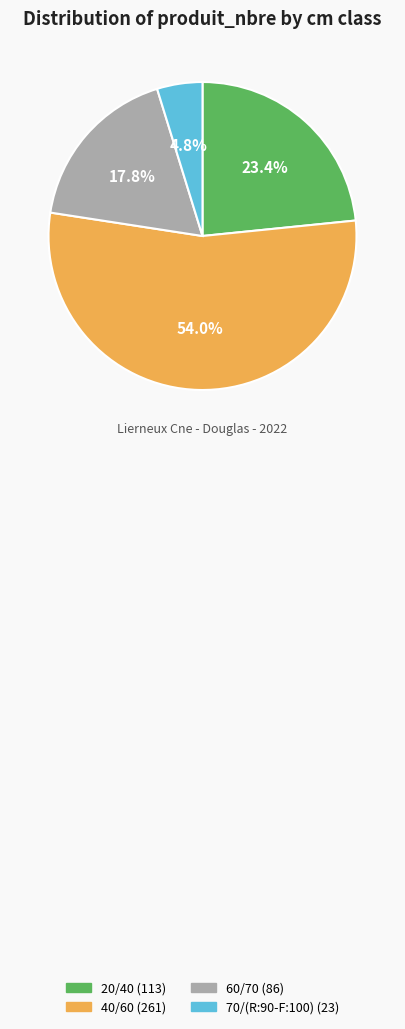

Which category has the smallest portion of the pie?

70/(R:90-F:100)